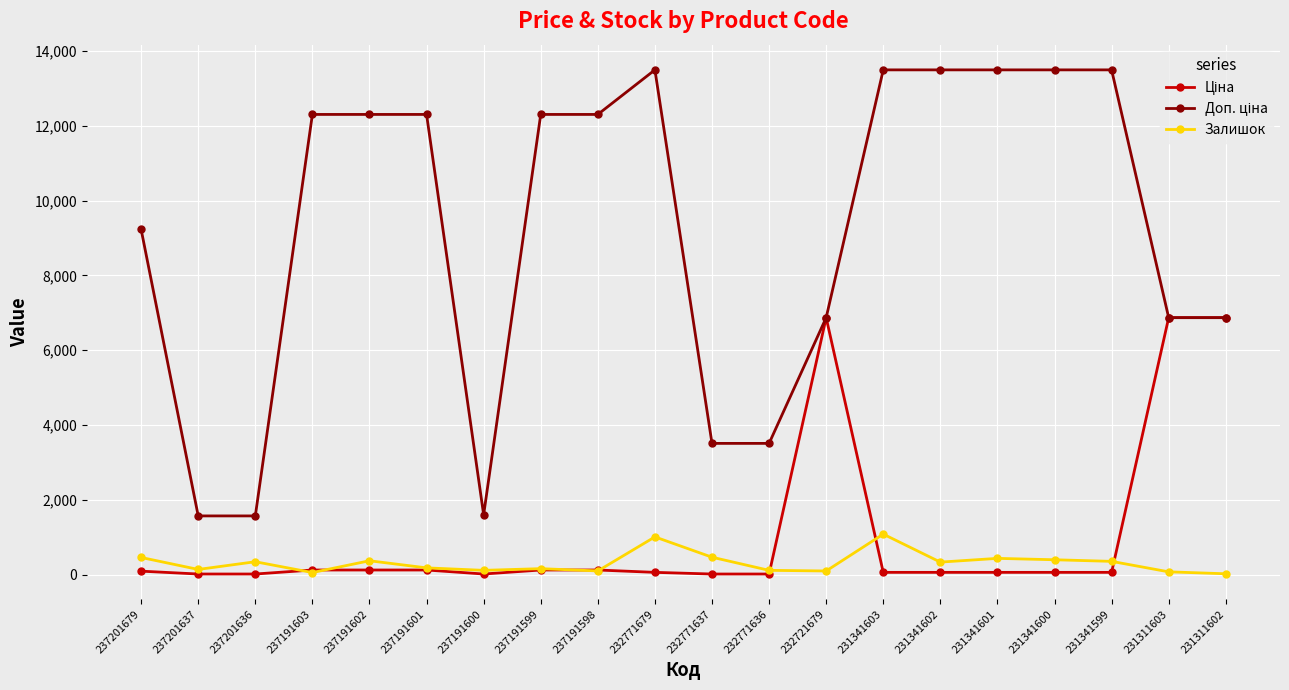

At how many categories does at least one series exceed 4675?

15